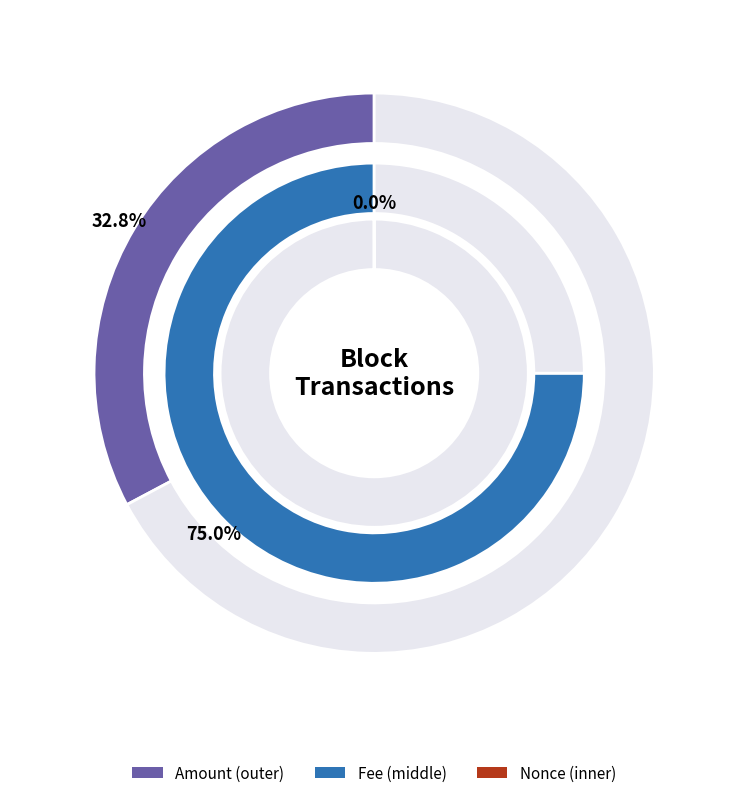

How much of the chart is everything except 55993?

25.0%